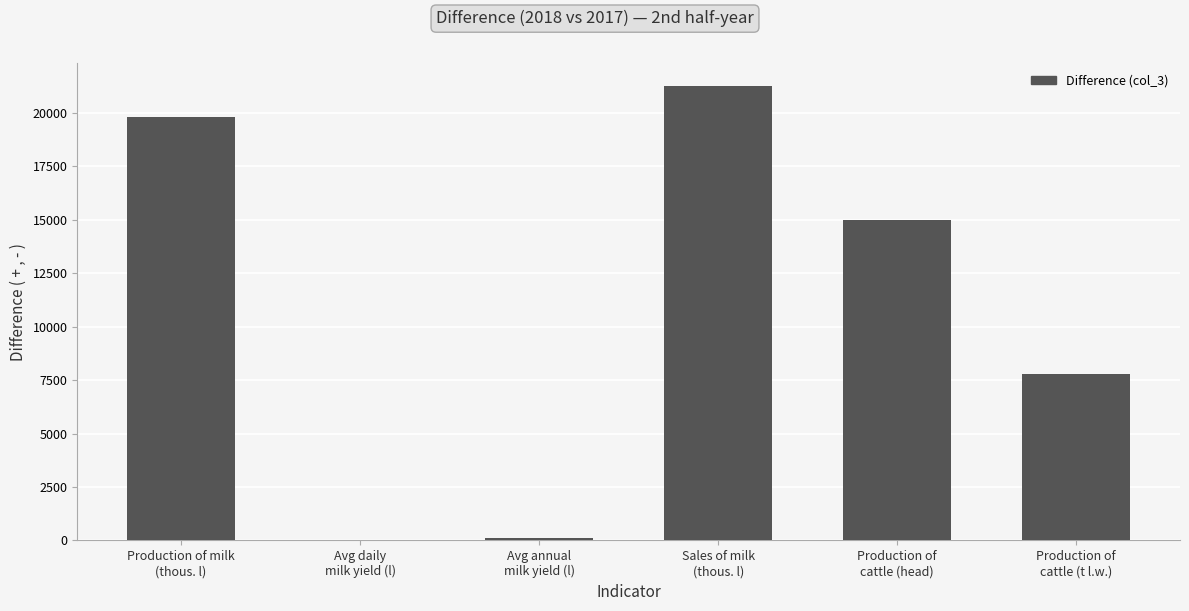

What is the sum of all values?

63965.2